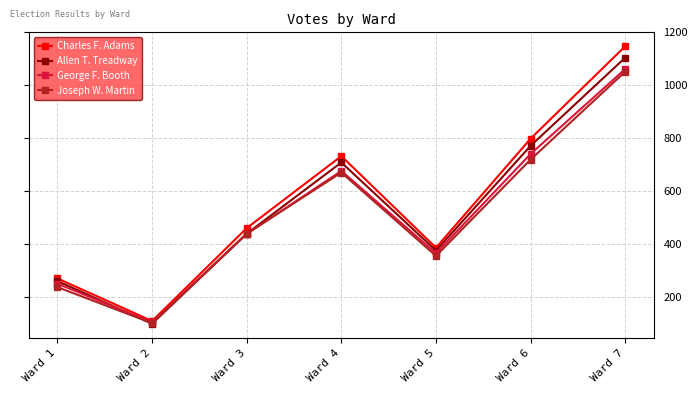

Between Ward 1 and Ward 3, which series saw the biggest shift?

Joseph W. Martin